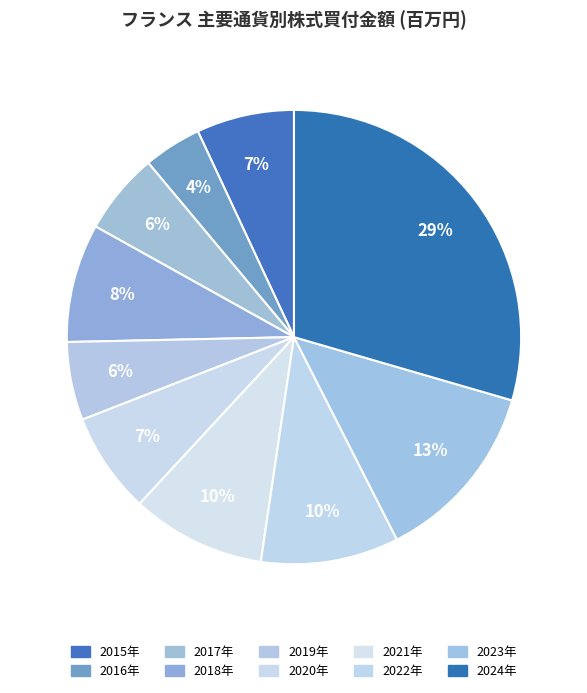

Count the number of slices in the pie.

10